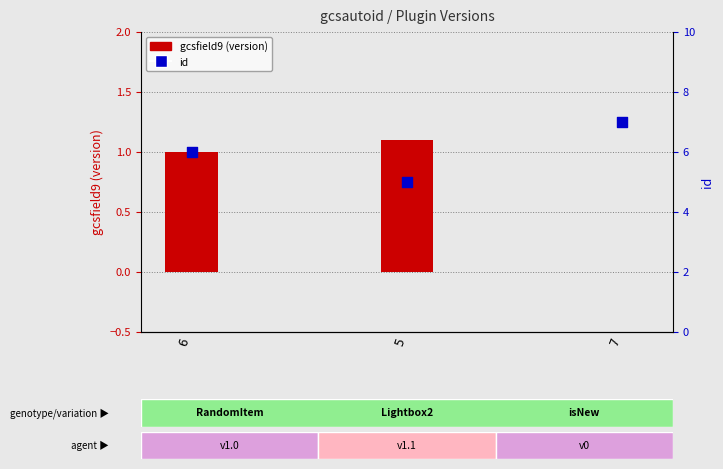

What are all the series names shown in the legend?

gcsfield9 (version), id